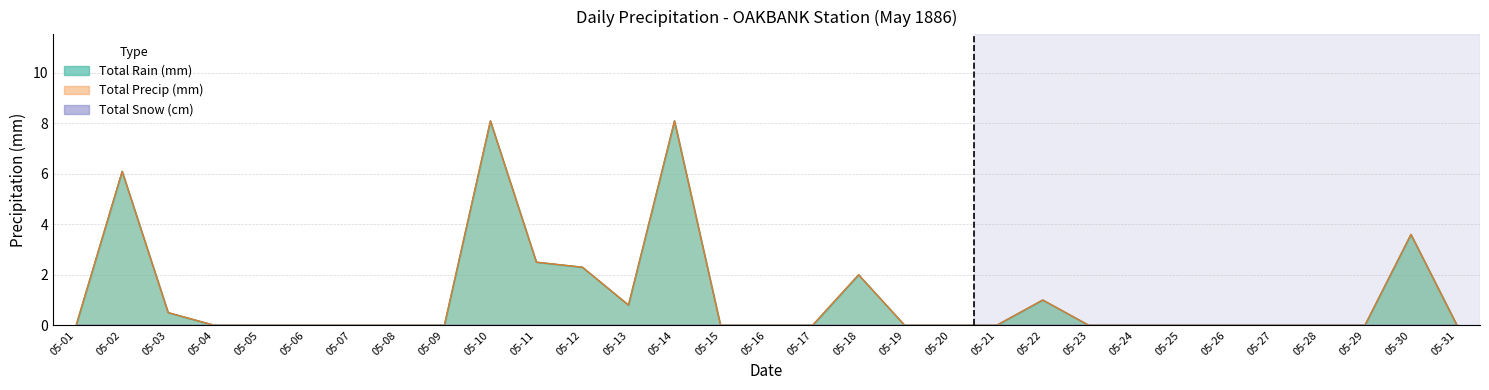

Which category has the lowest value in the Total Precip (mm) series?

05-01